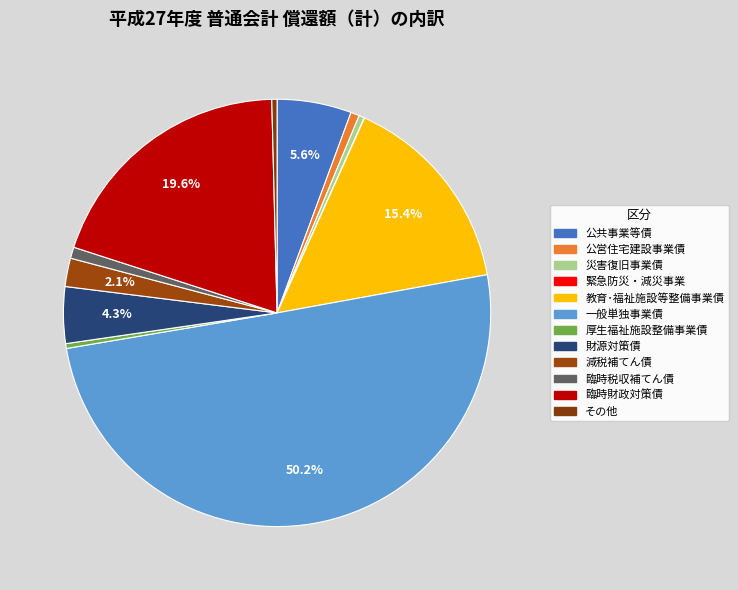

To the nearest percent, what portion does 臨時財政対策債 represent?

20%